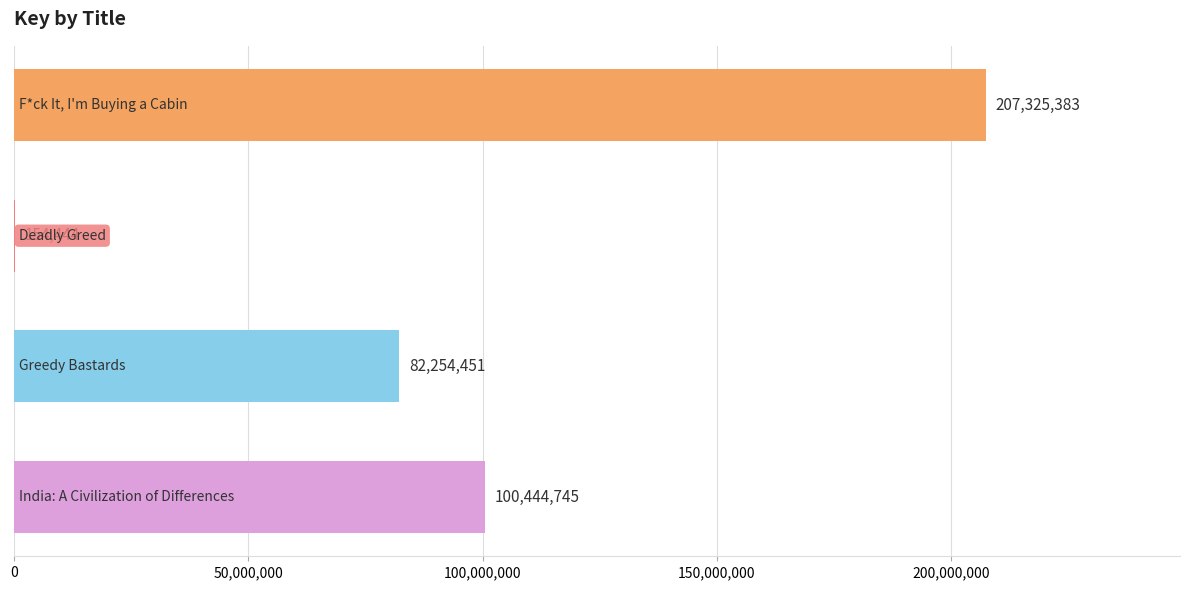

What is the sum of all values?

390179023